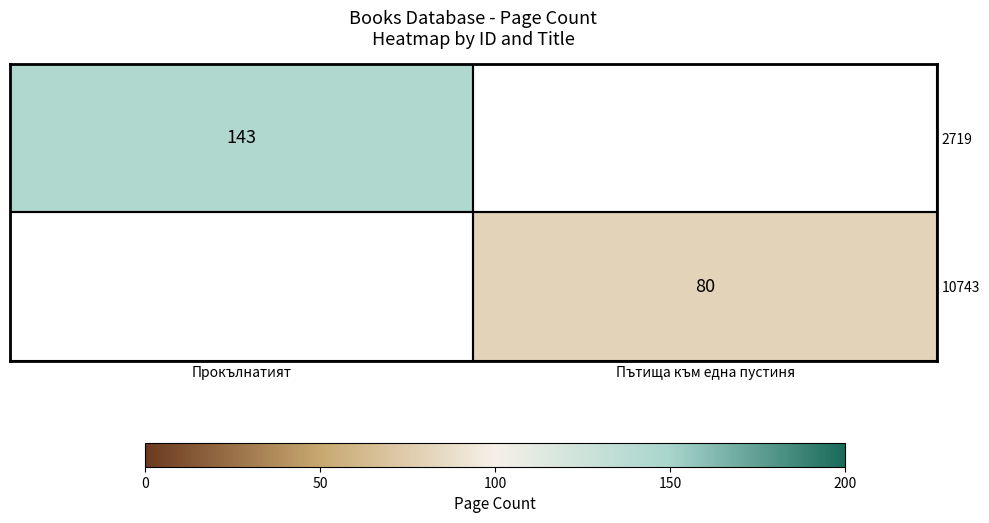

The 10743 series shows 127 at Пътища към една пустиня. True or false?

False